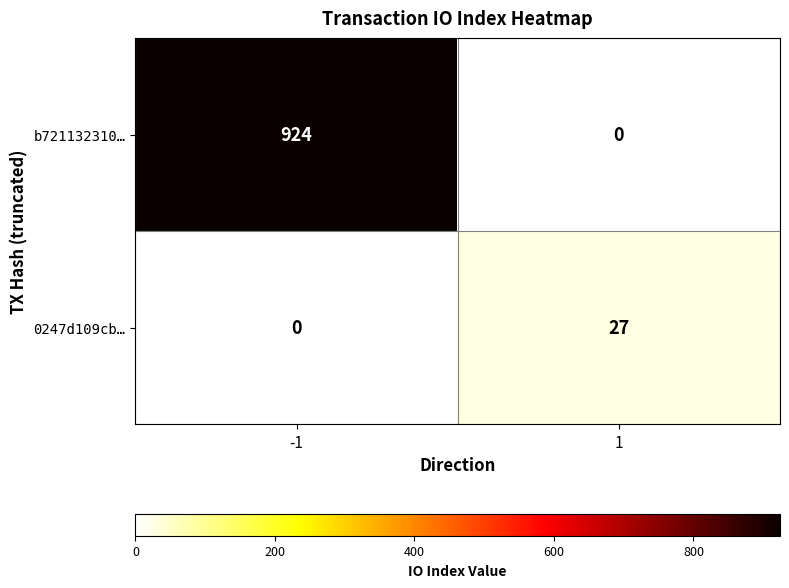

The b721132310… series shows 924 at -1. True or false?

True